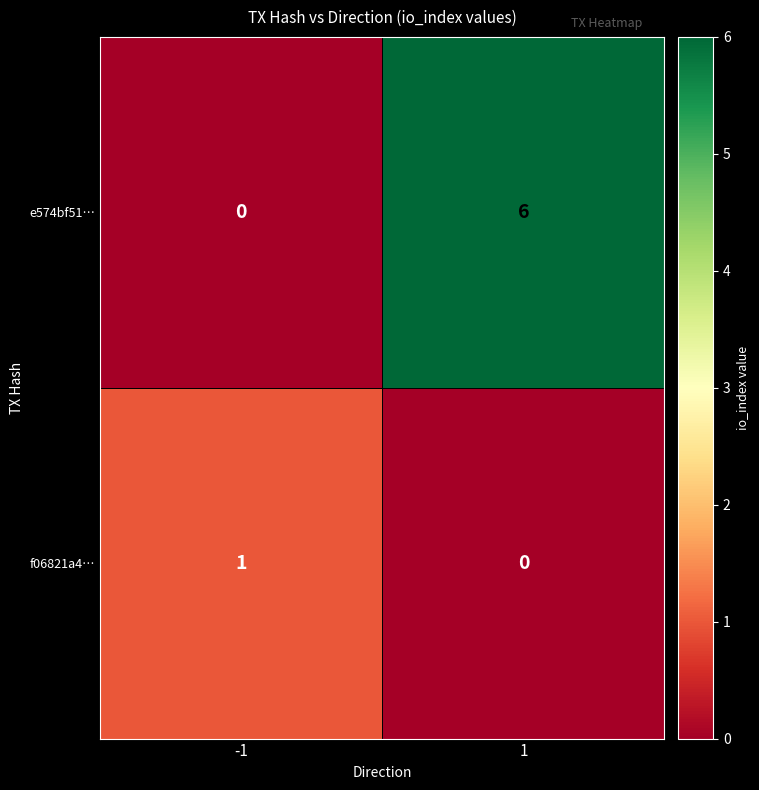

At how many categories does at least one series exceed 0?

2